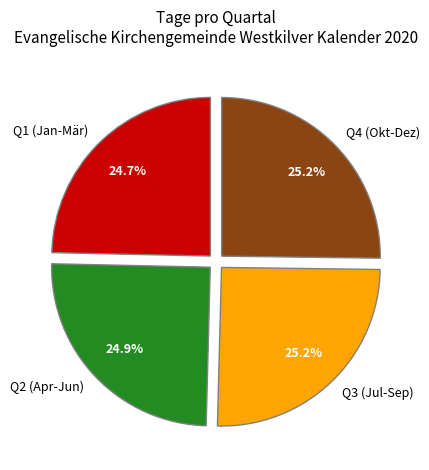

What percentage do Q2 (Apr-Jun) and Q3 (Jul-Sep) together represent?

50.1%